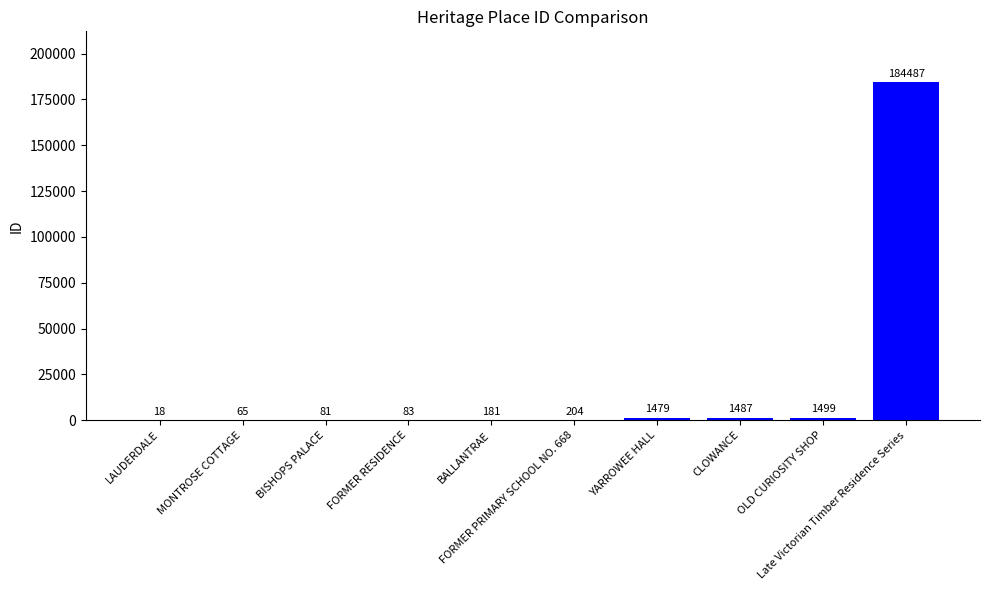

What is the change in value from LAUDERDALE to BISHOPS PALACE?

+63